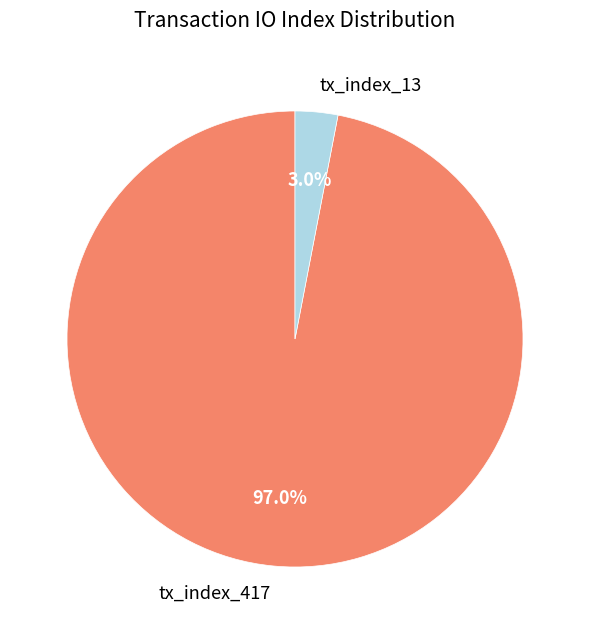

To the nearest percent, what is the difference between the tx_index_13 and tx_index_417 slice percentages?

94%